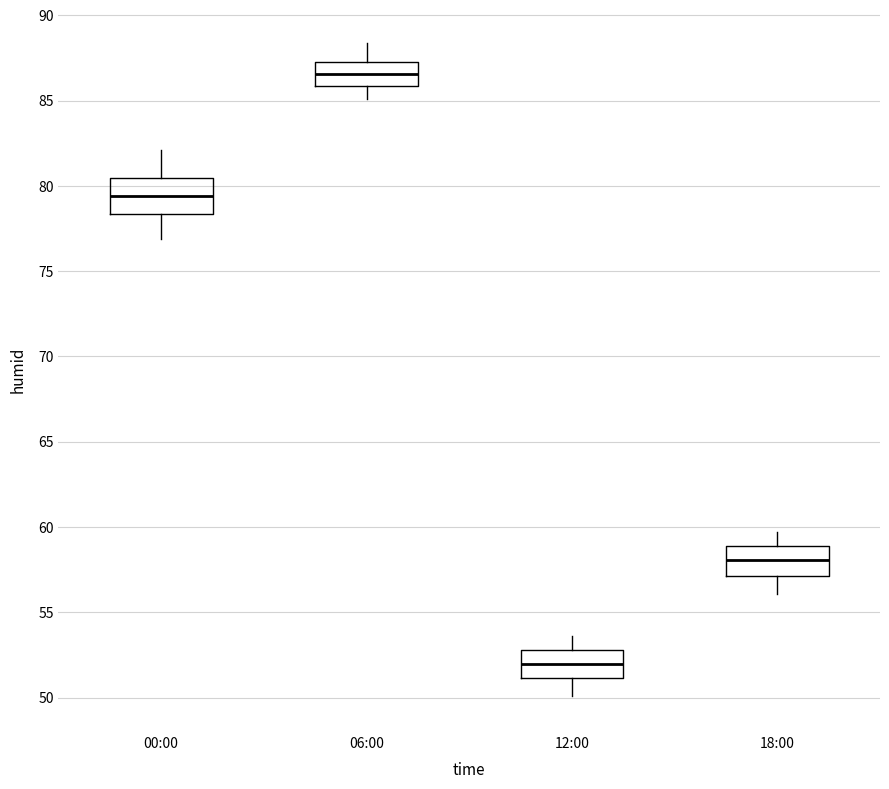

Which box has the highest median line?

06:00